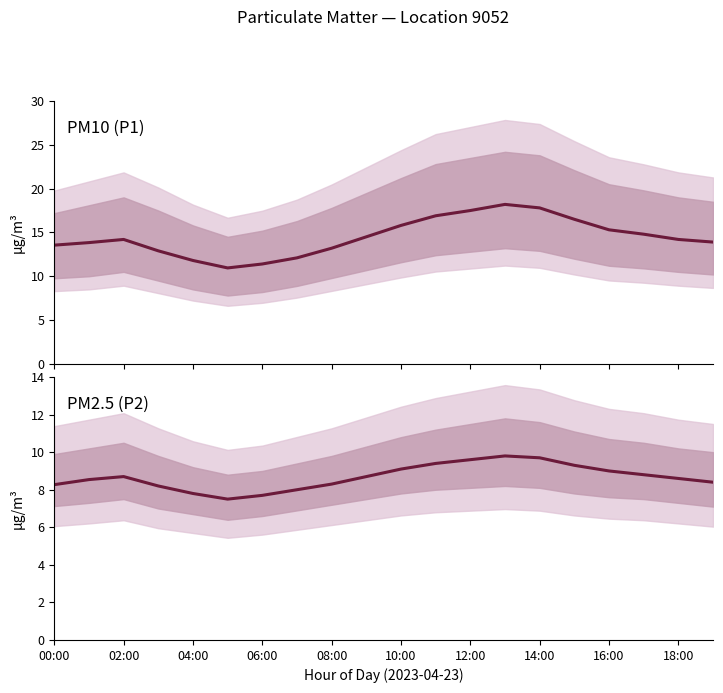

Reading left to right, transcribe all the data shown in this chart.

P1 mean: 13.6	13.8	14.2	12.9	11.8	10.9	11.4	12.1	13.2	14.5	15.8	16.9	17.5	18.2	17.8	16.5	15.3	14.8	14.2	13.9
P2 mean: 8.3	8.5	8.7	8.2	7.8	7.5	7.7	8.0	8.3	8.7	9.1	9.4	9.6	9.8	9.7	9.3	9.0	8.8	8.6	8.4